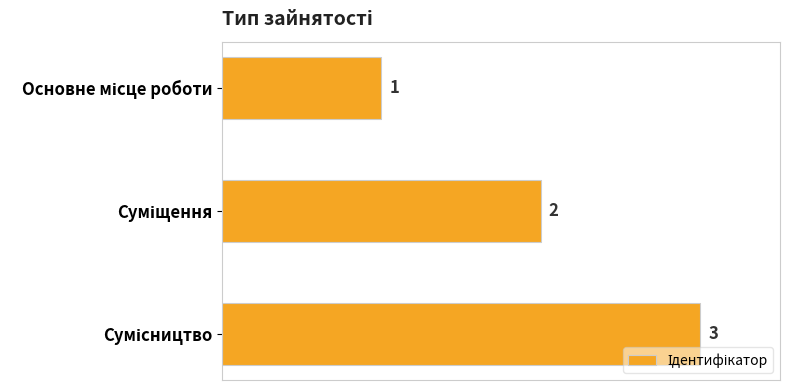

What is the sum of all values?

6